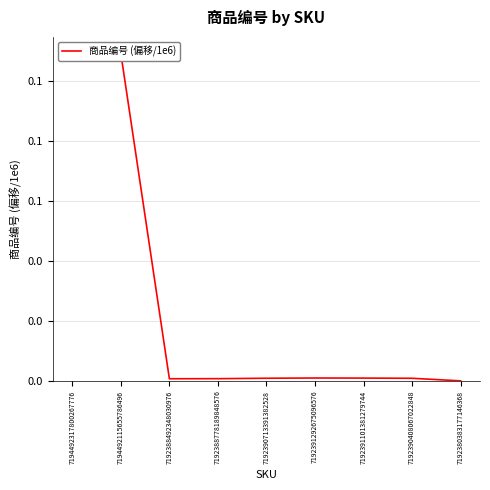

The chart shows a value of 0.1 at 7194492317800267776. True or false?

True